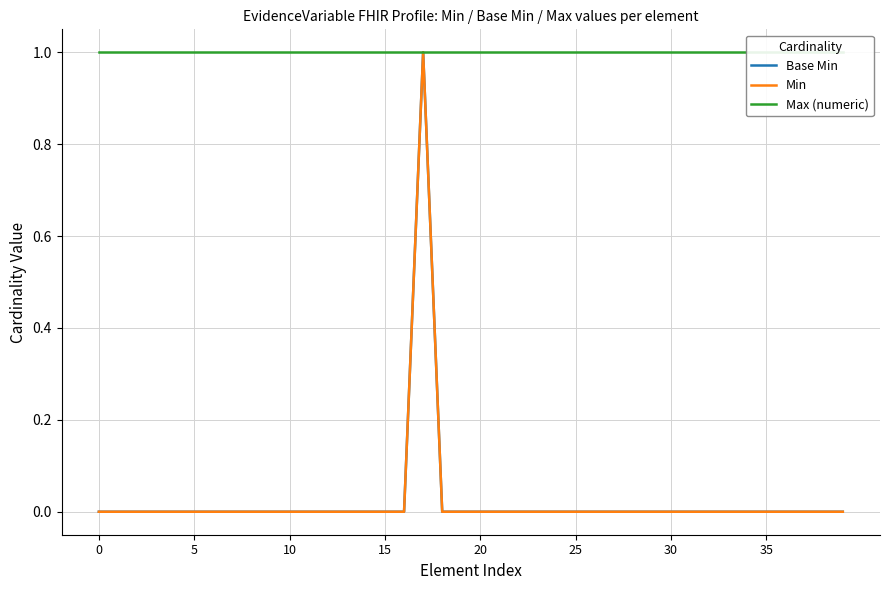

At which category is the sum across all series the highest?

17